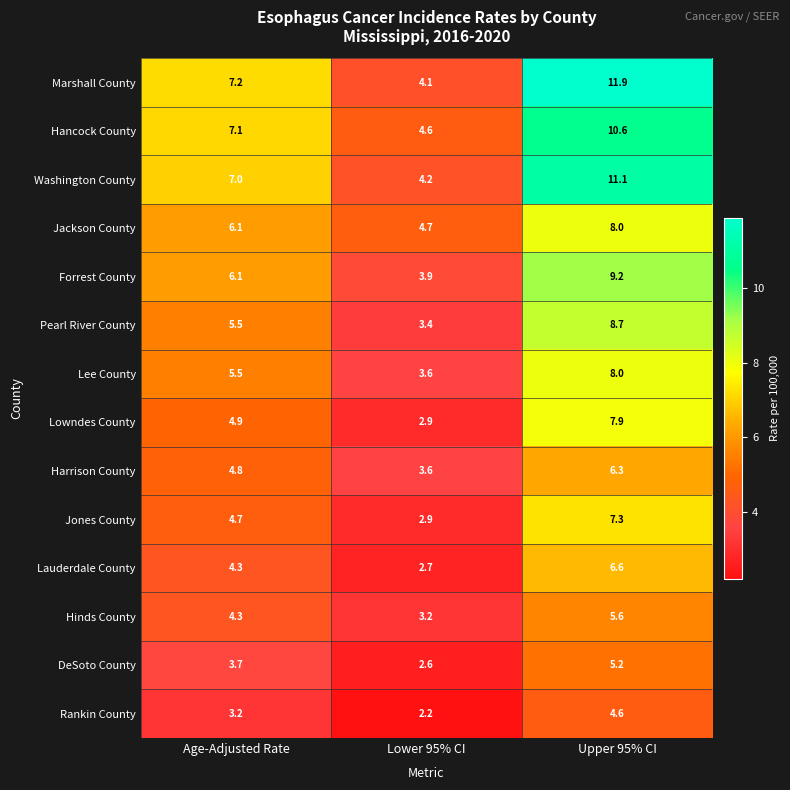

At which label does Hinds County first exceed 4?

Age-Adjusted Rate